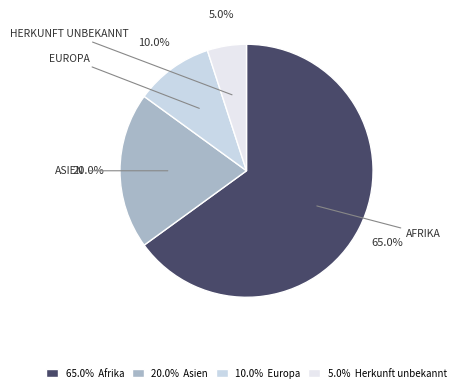

Does any single category account for the majority?

Yes